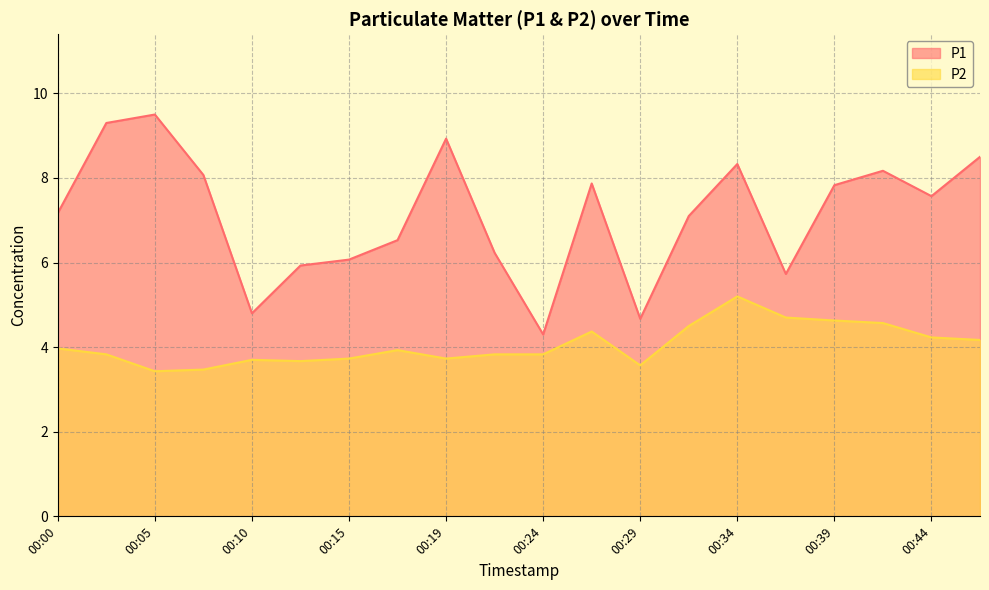

Reading left to right, transcribe all the data shown in this chart.

P1: 7.2	9.3	9.5	8.1	4.8	5.9	6.1	6.5	8.9	6.2	4.3	7.9	4.7	7.1	8.3	5.7	7.8	8.2	7.6	8.5
P2: 4.0	3.8	3.4	3.5	3.7	3.7	3.7	3.9	3.7	3.8	3.8	4.4	3.6	4.5	5.2	4.7	4.6	4.6	4.2	4.2